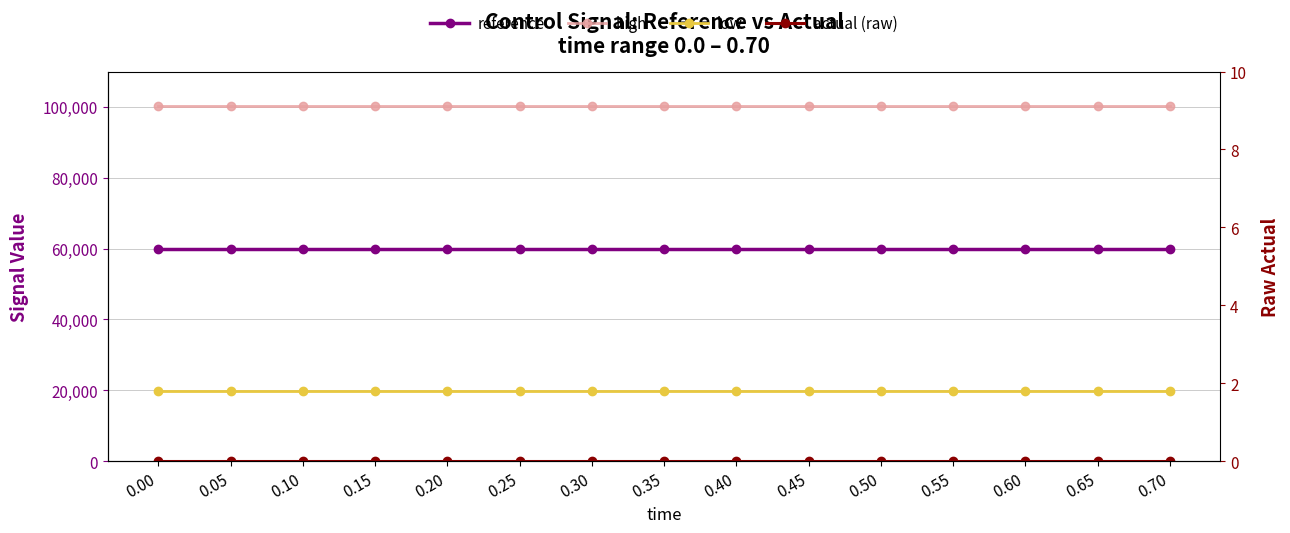

Is it true that high equals 132330.7 at 0.15?

False